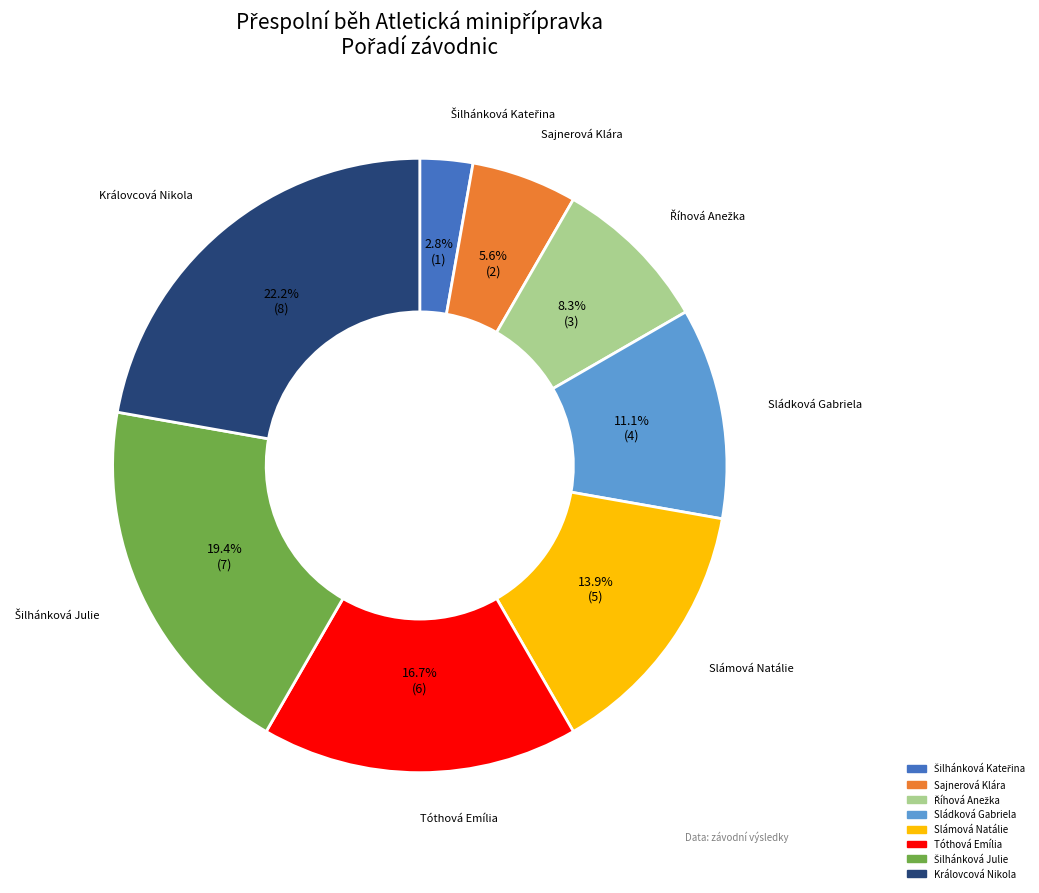

How many segments does this pie chart have?

8